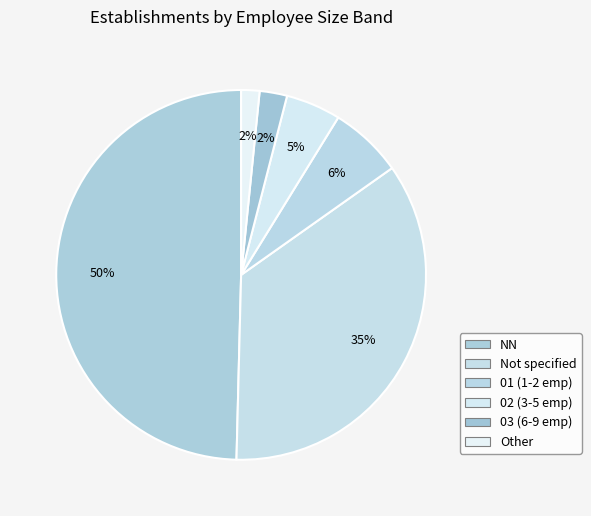

Count the number of slices in the pie.

6